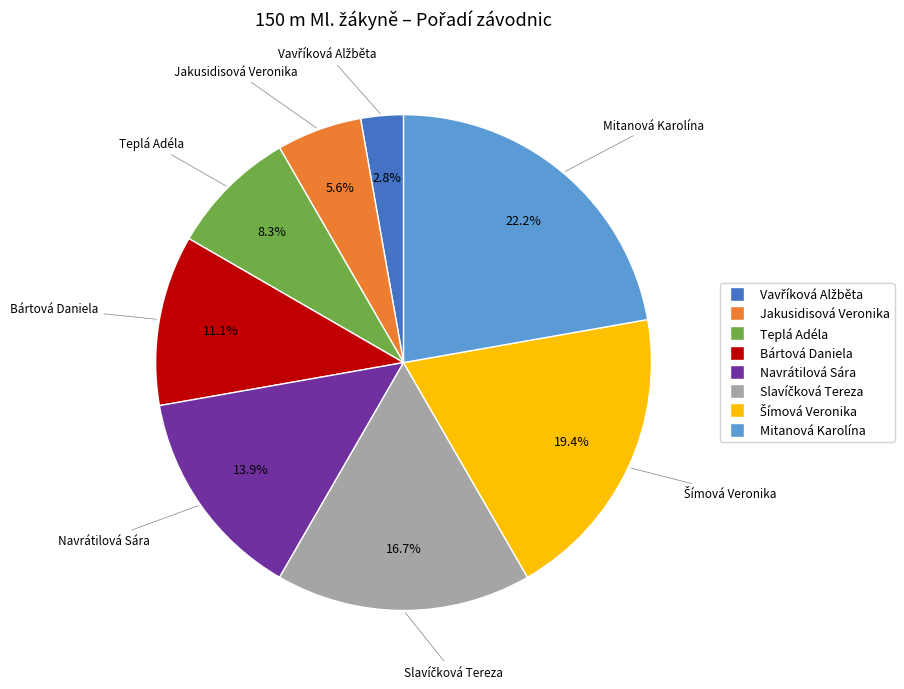

Is there any slice that represents more than half of the pie?

No